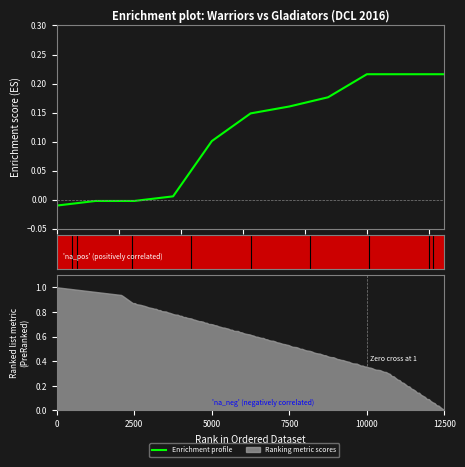

What is the value of the 9th point from the left?

0.2